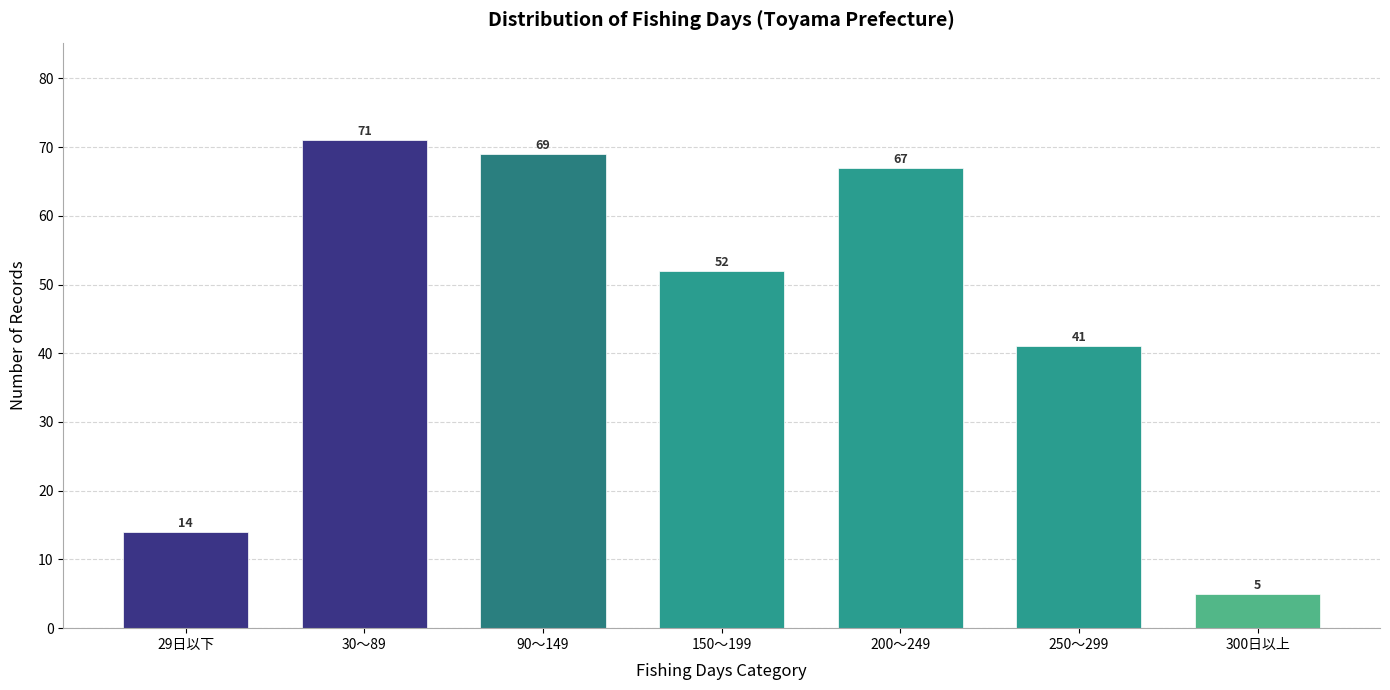

Reading left to right, transcribe all the data shown in this chart.

14	71	69	52	67	41	5